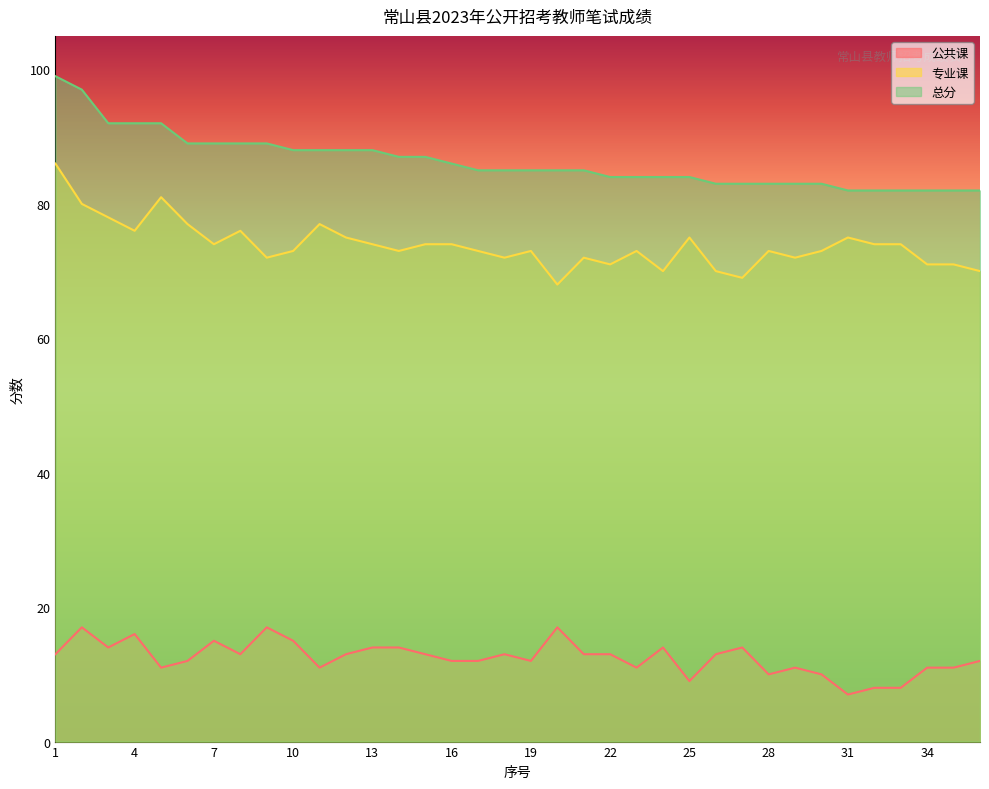

Rank the series at 31 from lowest to highest value.

公共课, 专业课, 总分